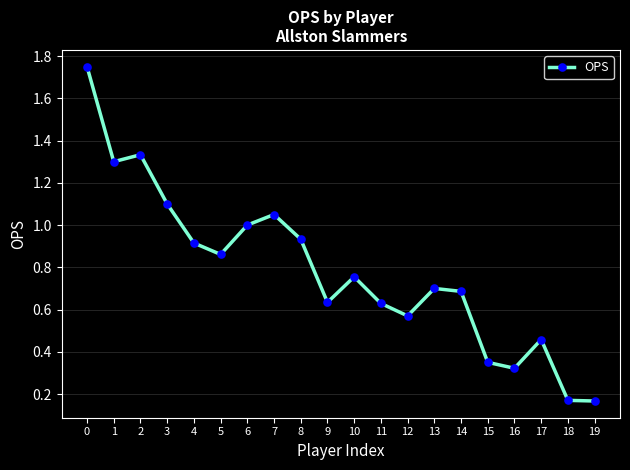

What is the sum of all values?

15.7